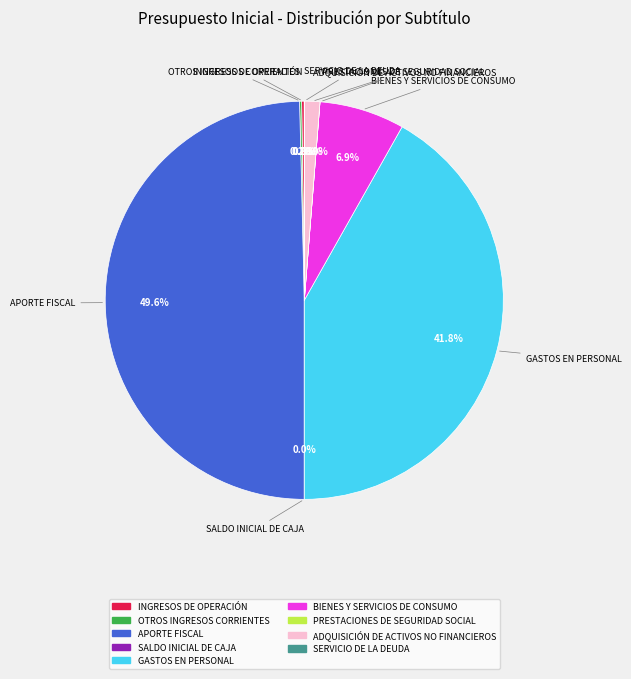

Rank the categories by value from lowest to highest.

RECUPERACIÓN DE PRESTAMOS, SALDO INICIAL DE CAJA, PRESTACIONES DE SEGURIDAD SOCIAL, SERVICIO DE LA DEUDA, OTROS INGRESOS CORRIENTES, INGRESOS DE OPERACIÓN, ADQUISICIÓN DE ACTIVOS NO FINANCIEROS, BIENES Y SERVICIOS DE CONSUMO, GASTOS EN PERSONAL, APORTE FISCAL